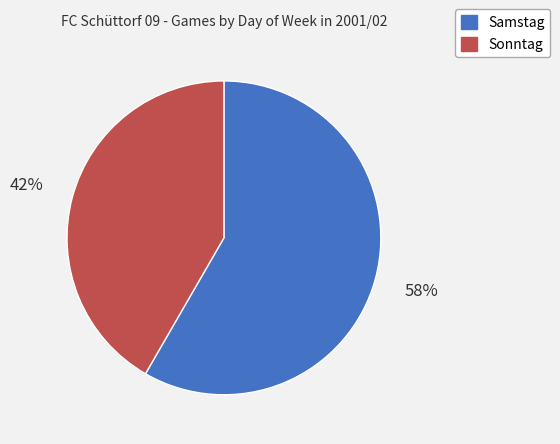

Is there any slice that represents more than half of the pie?

Yes